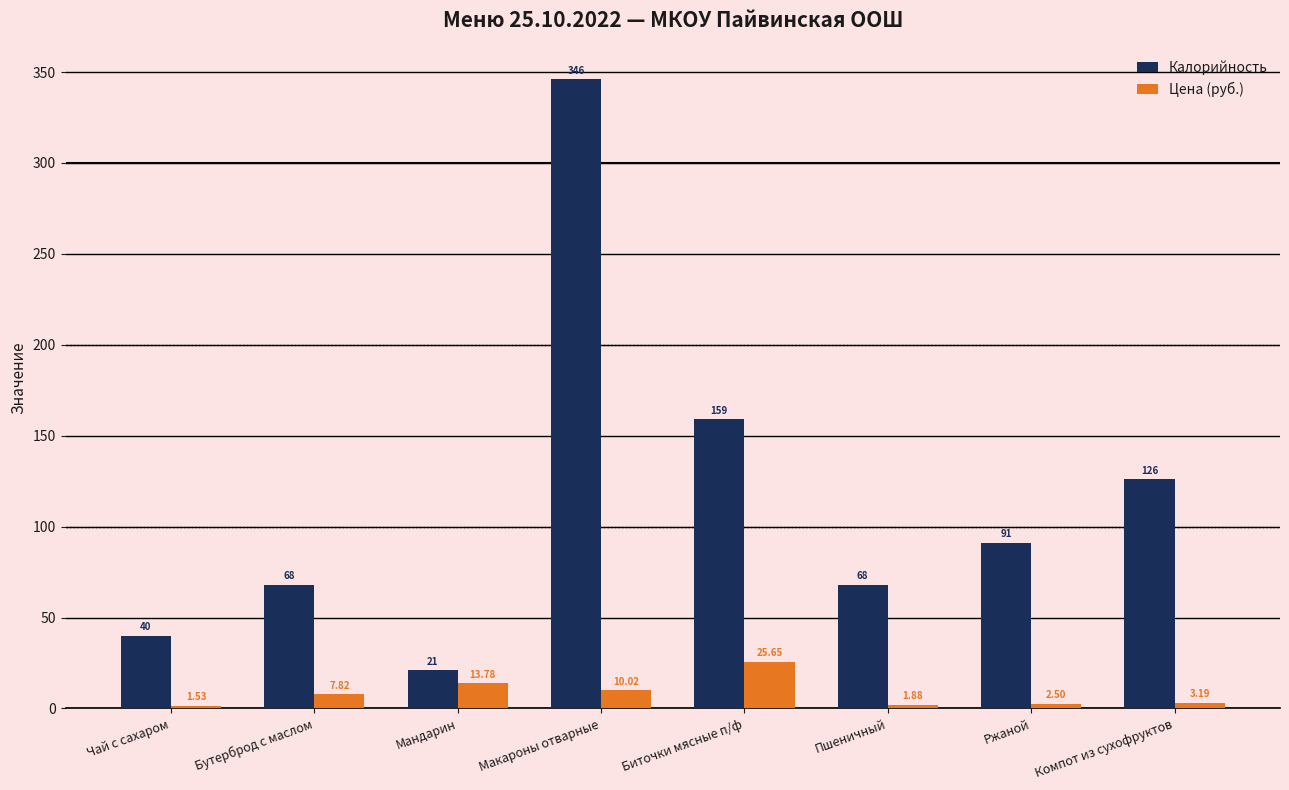

What is the difference between the second highest and second lowest values in the Цена (руб.) series?

11.9